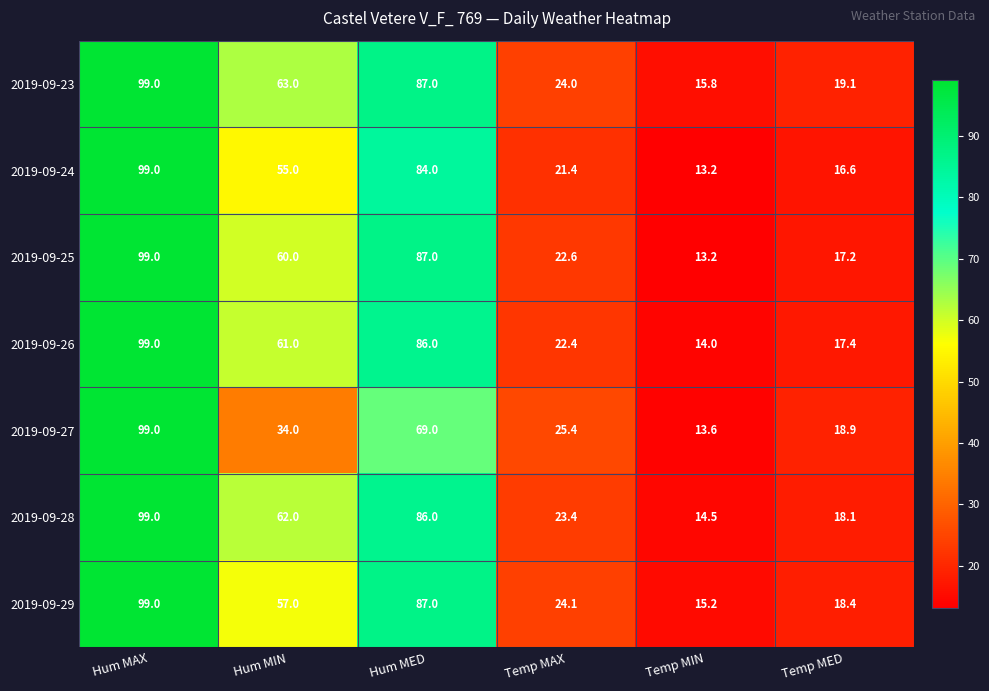

Rank the categories by 2019-09-25 value from lowest to highest.

Temp MIN, Temp MED, Temp MAX, Hum MIN, Hum MED, Hum MAX